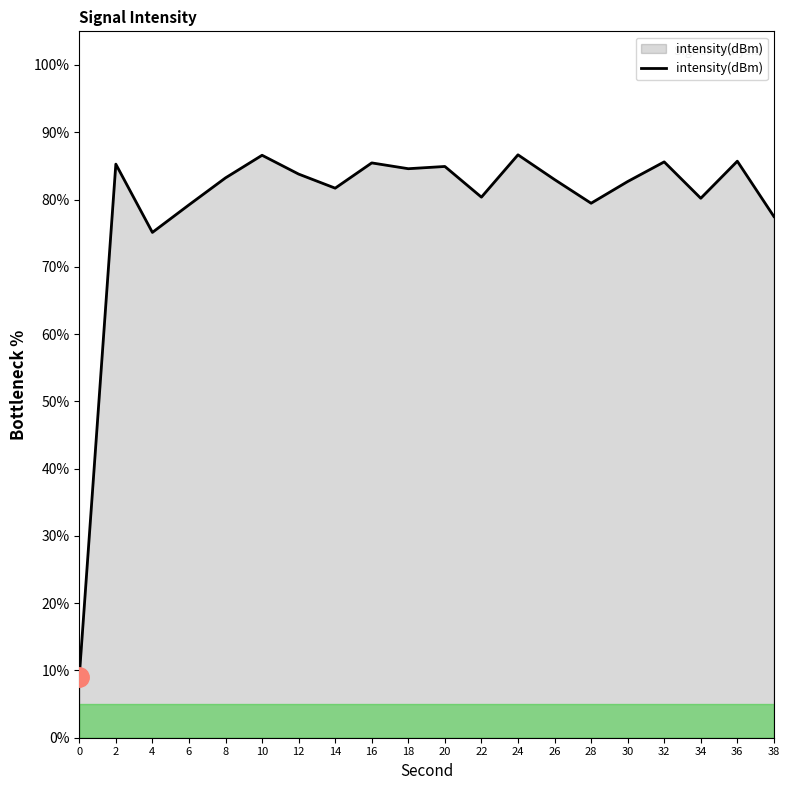

What is the ratio of the value at 12 to the value at 2?

1.0